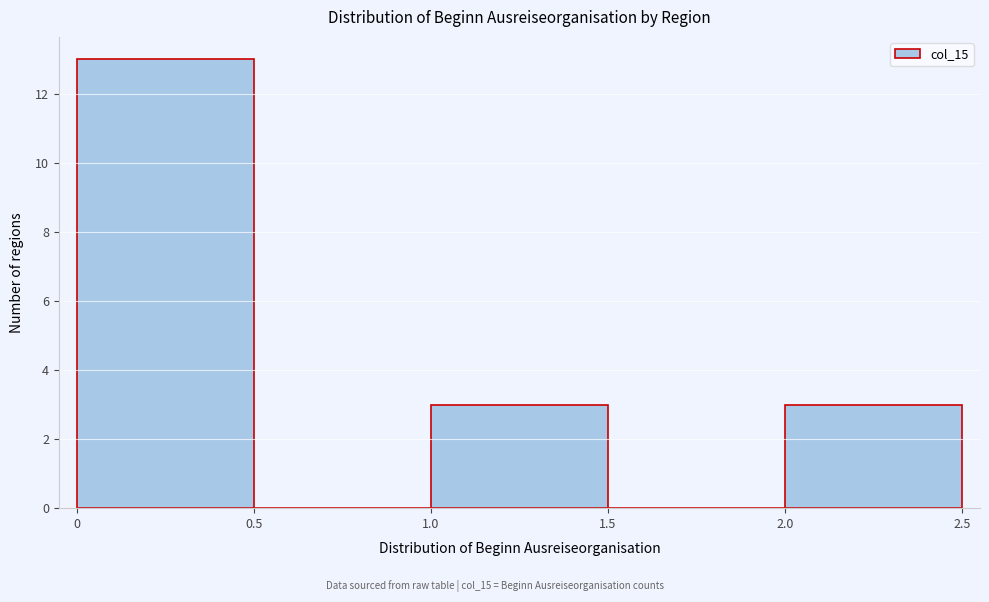

What is the height of the bar covering 2.0 to 2.5 on the x-axis? The values are not printed on the chart, so give them approximately, as read against the axis.

3